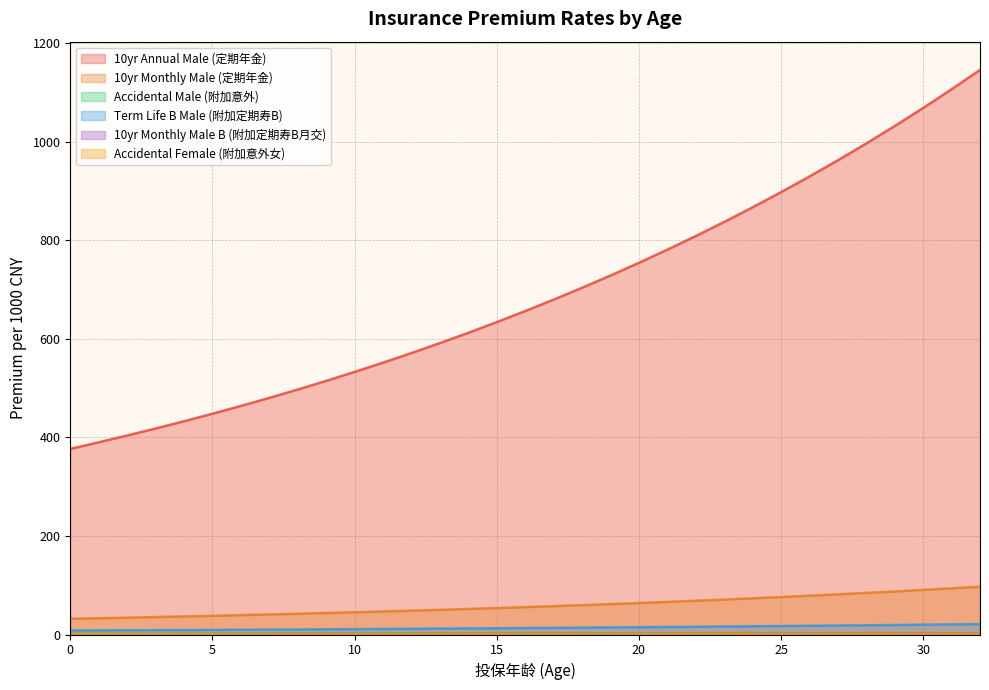

What is the difference between the maximum and minimum values in the Term Life B Male (附加定期寿B) series?

12.9